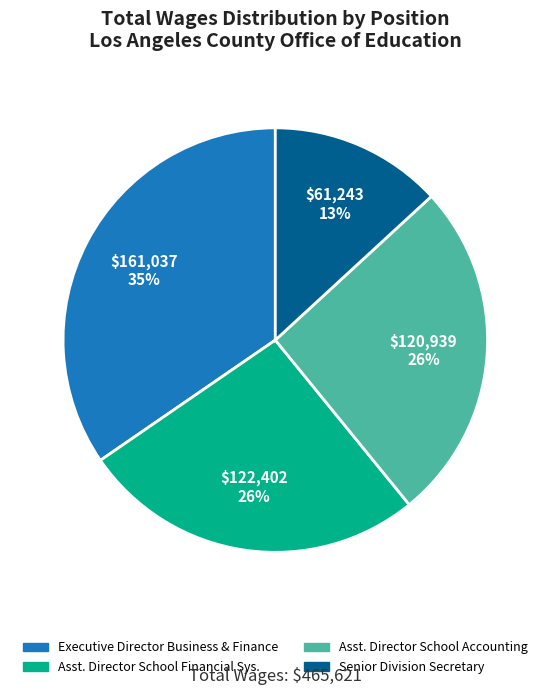

To the nearest percent, what is the average slice percentage?

25%